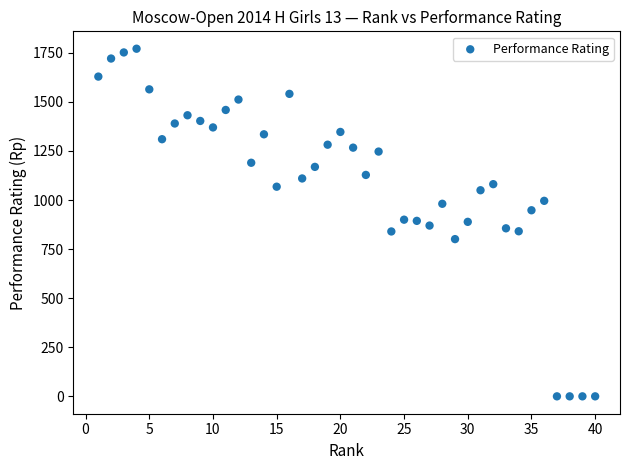

What is the range of Y values (max minus min)?

1771